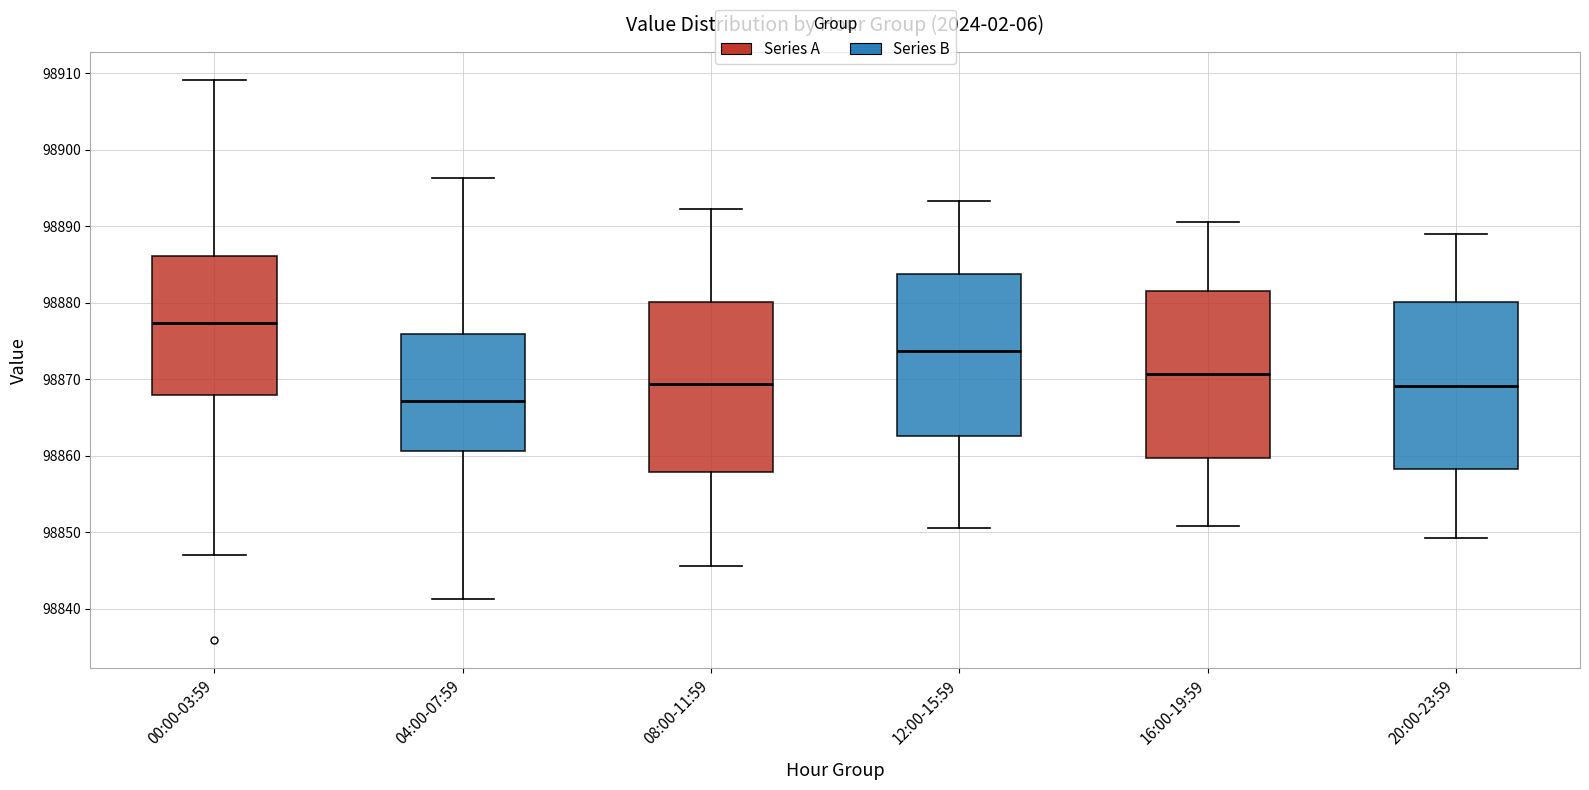

Where does the median line of the box for 04:00-07:59 sit on the y-axis? The values are not printed on the chart, so give them approximately, as read against the axis.

98867